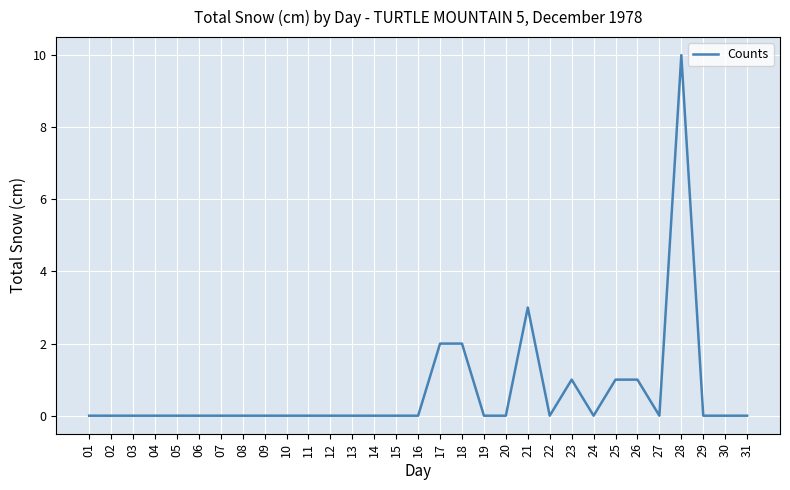

What is the difference between the maximum and minimum values?

10